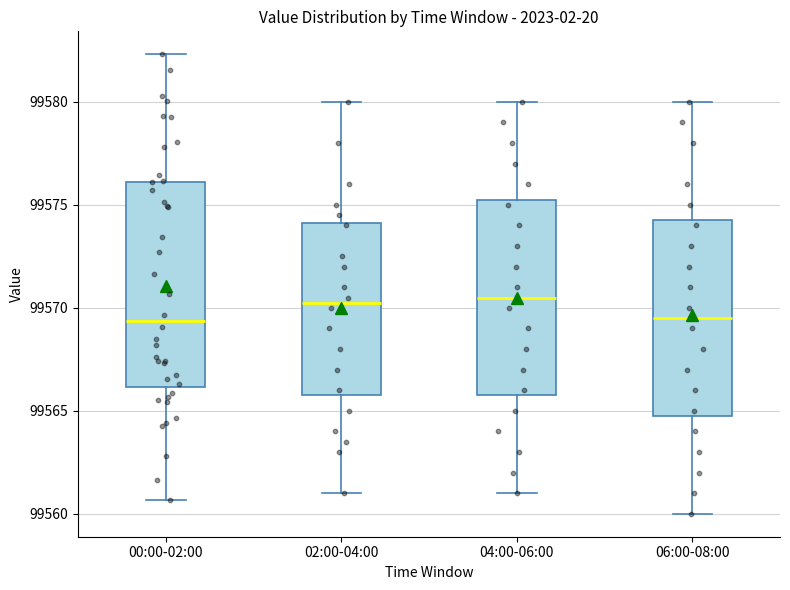

Where does the lower whisker of the box for 06:00-08:00 end on the y-axis? The values are not printed on the chart, so give them approximately, as read against the axis.

99560.0